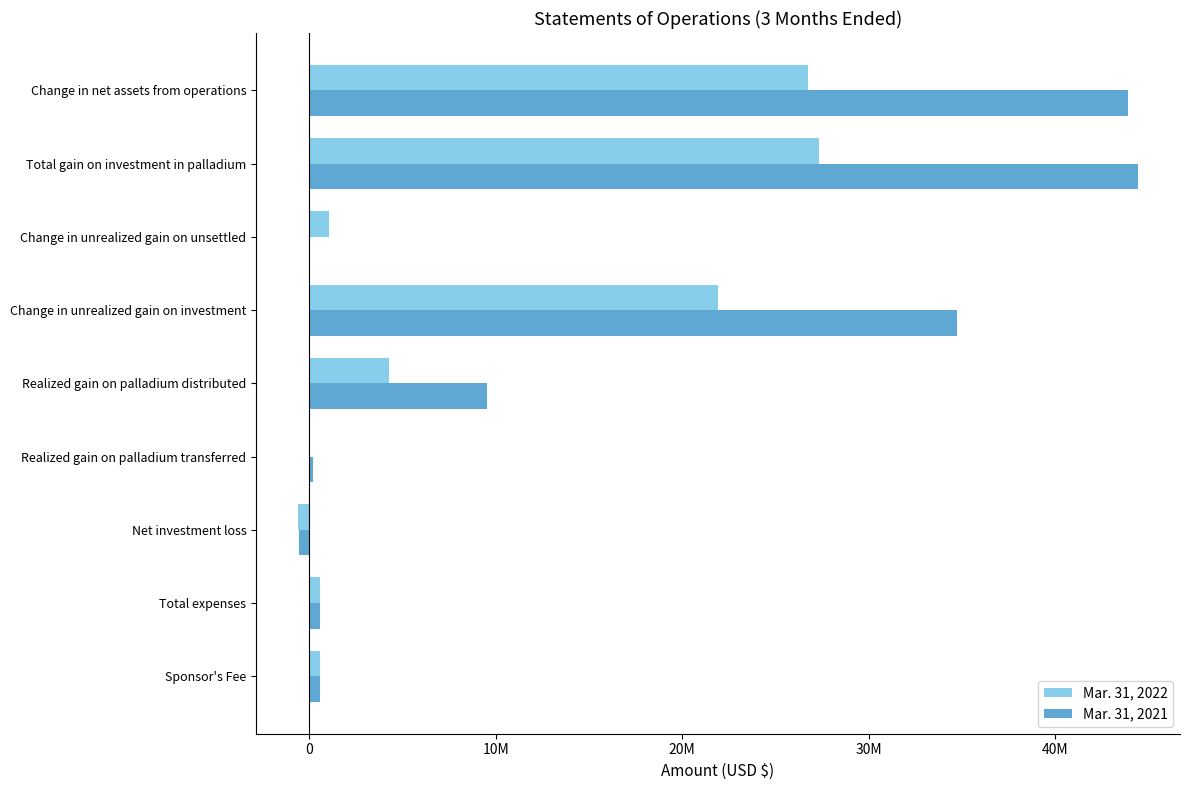

What are all the series names shown in the legend?

Mar. 31, 2022, Mar. 31, 2021